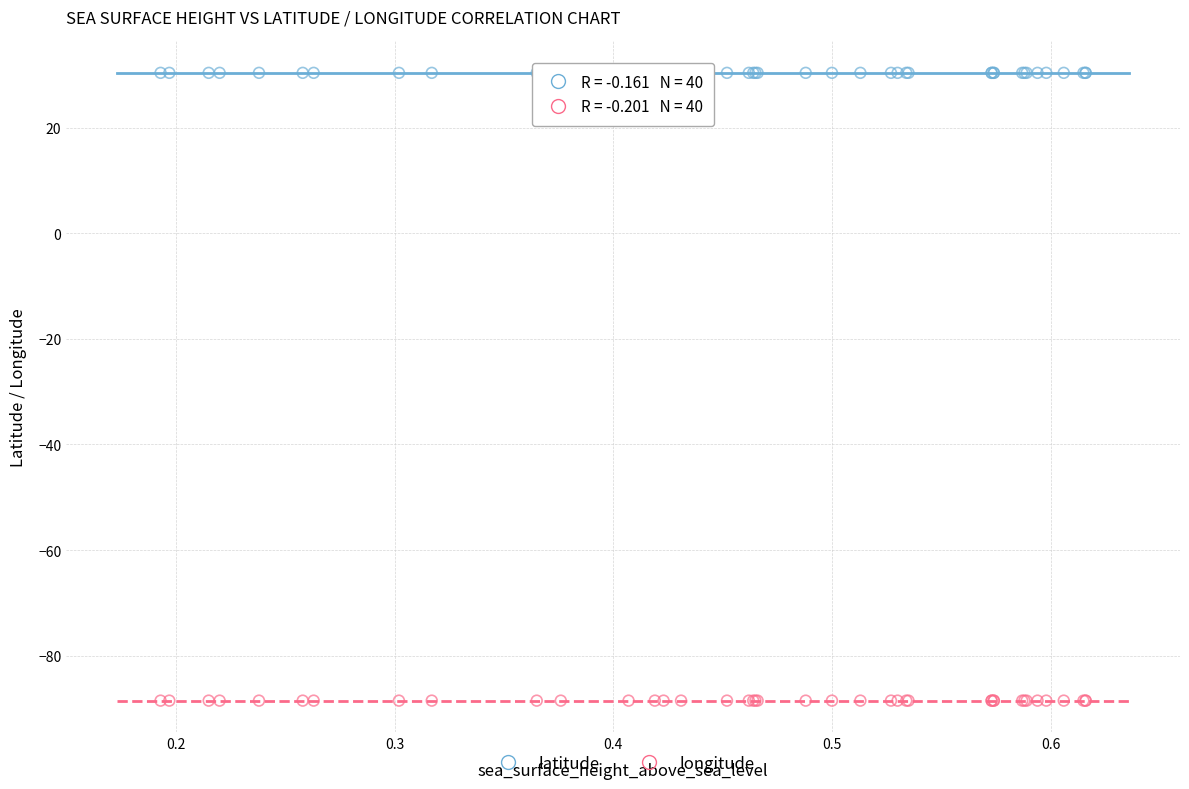

What is the X range (max minus min) for the scatter plot?

0.4